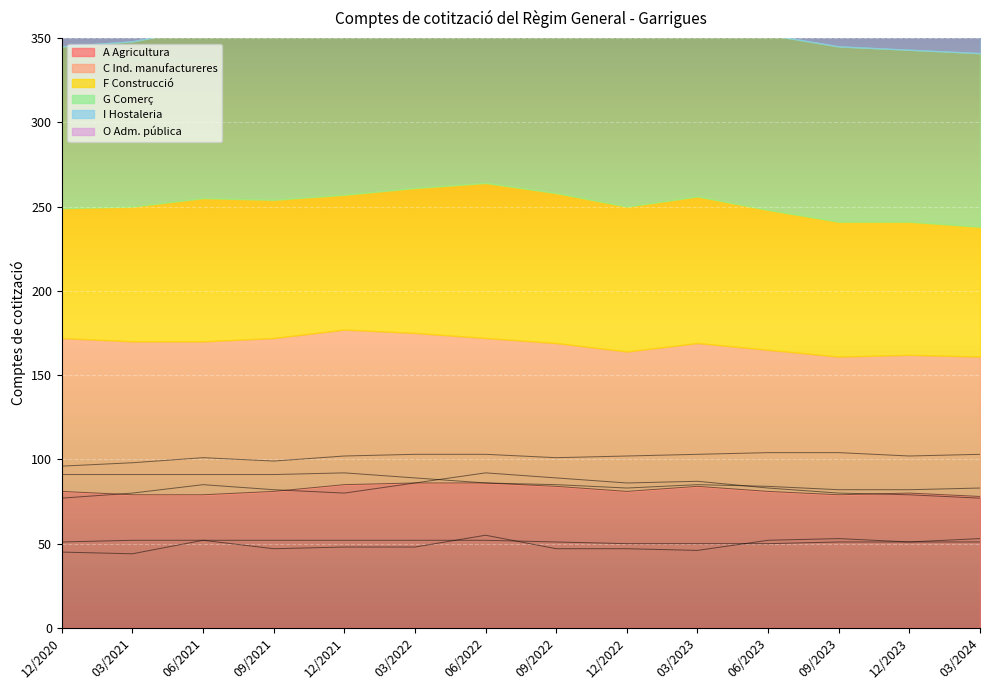

What is the difference between the C Ind. manufactureres values at 03/2021 and 03/2024?

8